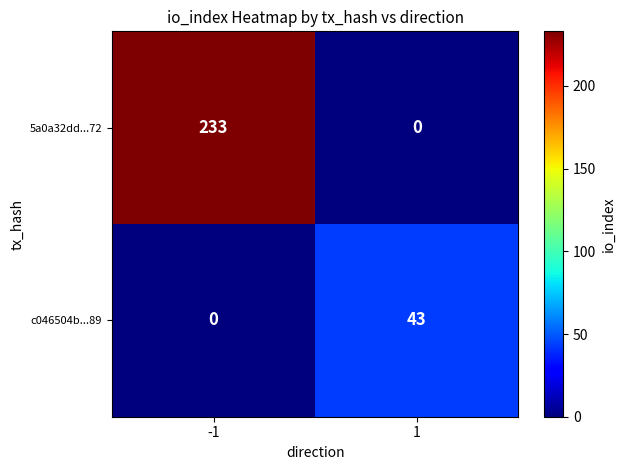

Which series has the largest range (max minus min)?

5a0a32dd...72